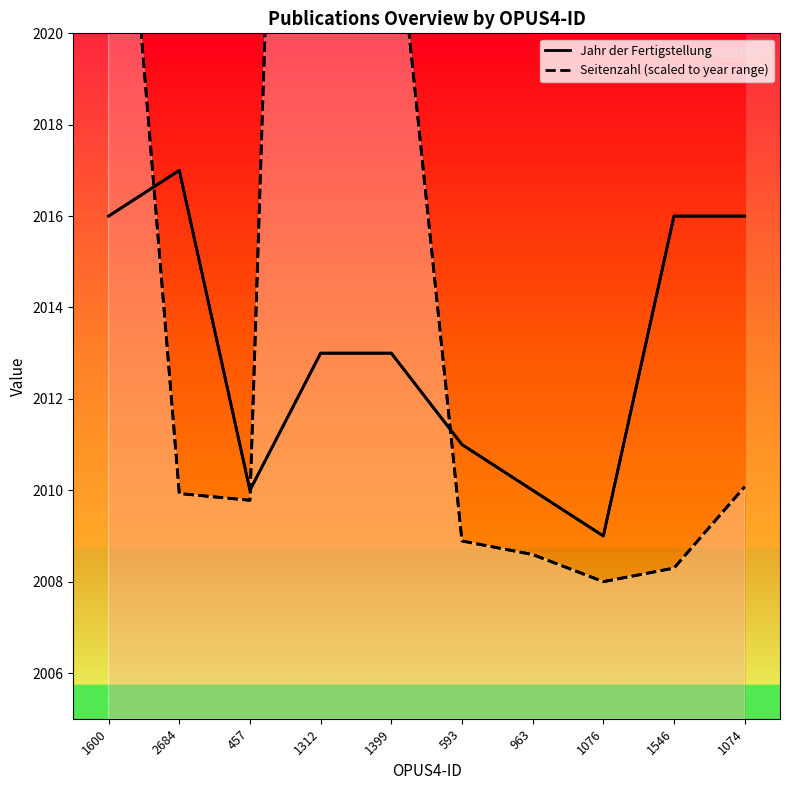

How many Jahr der Fertigstellung values are between 2010 and 2016?

8